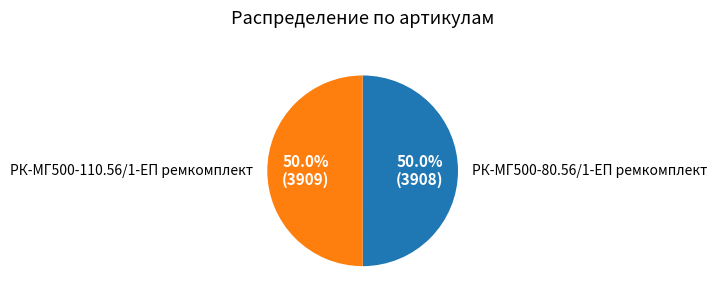

What percentage is the РК-МГ500-110.56/1-ЕП ремкомплект slice, to the nearest percent?

50%